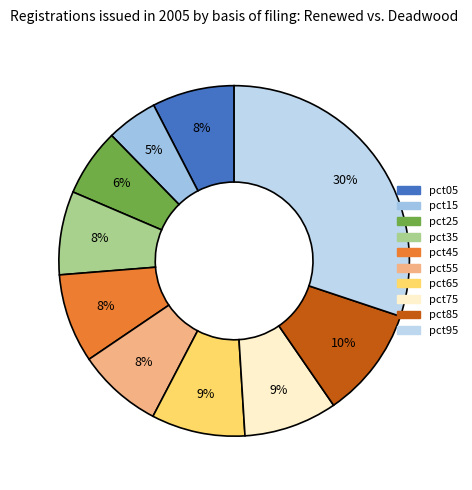

Is it true that pct65 is 1% of the pie?

False